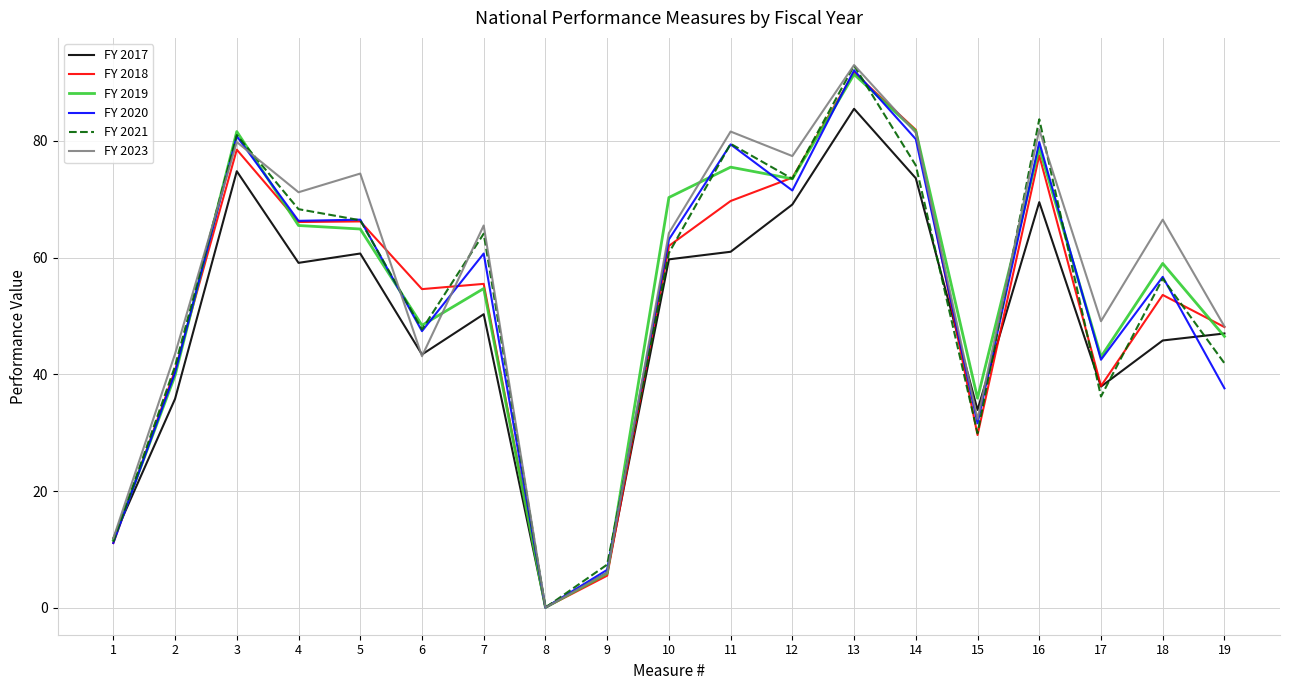

Which category has the lowest value in the FY 2017 series?

8